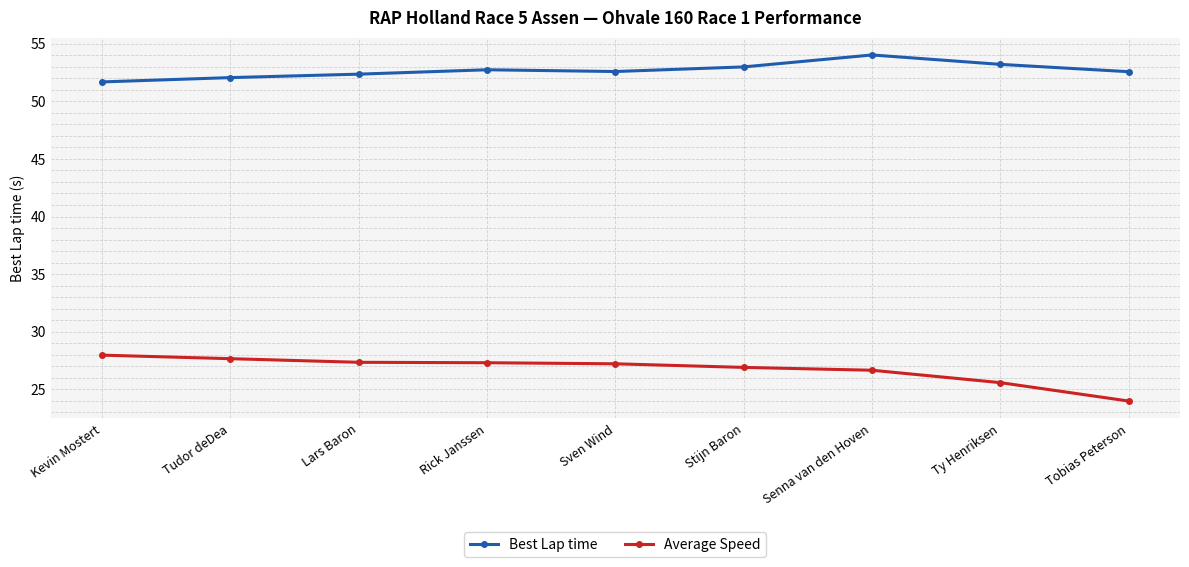

True or false: Average Speed and Best Lap time cross at least once.

False